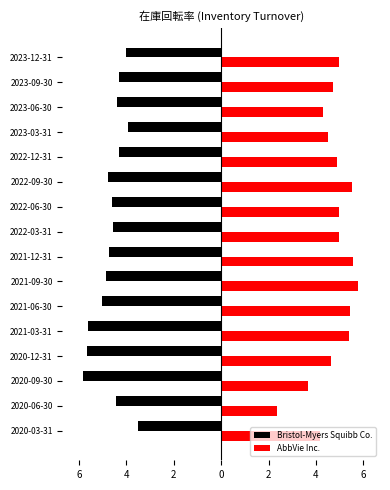

What are all the series names shown in the legend?

Bristol-Myers Squibb Co., AbbVie Inc.